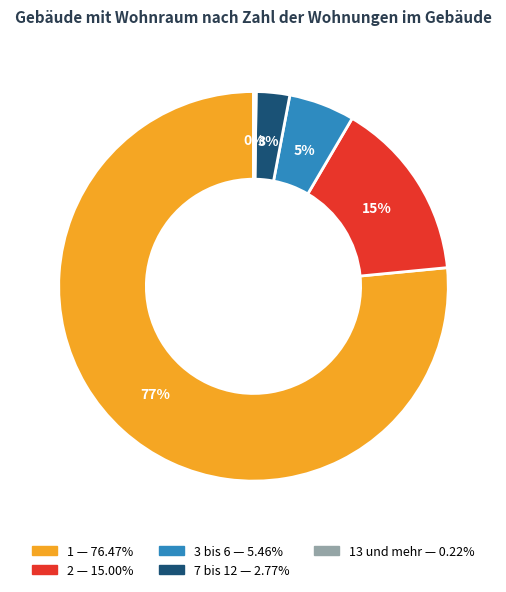

To the nearest percent, what is the average slice percentage?

20%